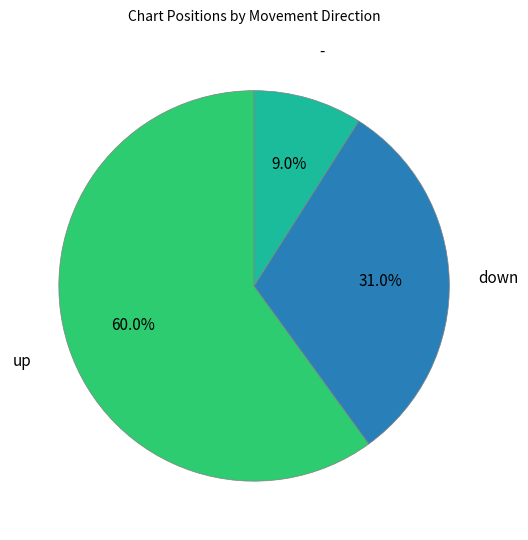

Is there any slice that represents more than half of the pie?

Yes